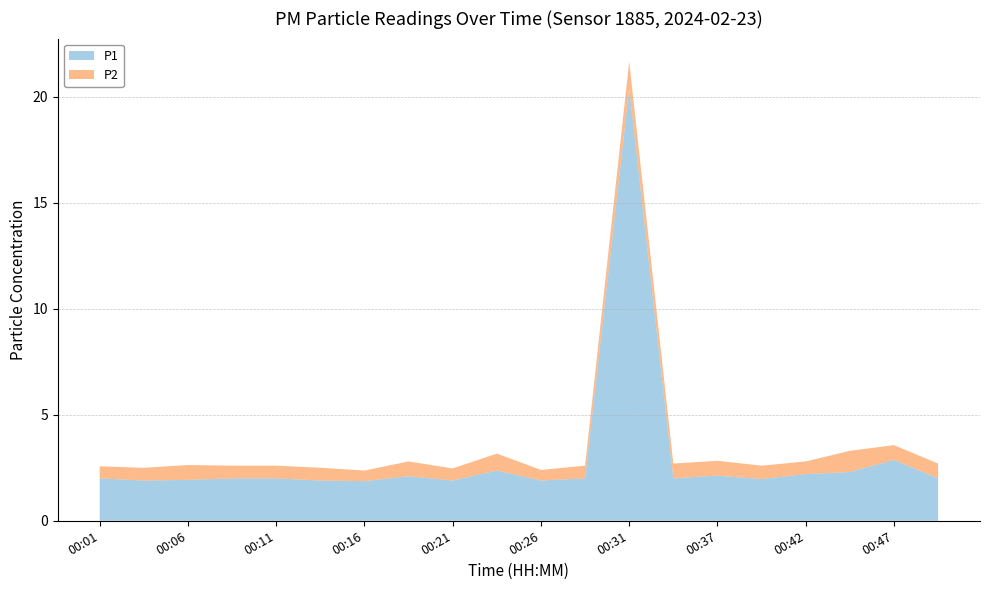

Reading left to right, list all the values displayed in this chart.

P1: 2.0	1.9	1.9	2.0	2.0	1.9	1.9	2.1	1.9	2.4	1.9	2.0	20.4	2.0	2.1	2.0	2.2	2.3	2.9	2.0
P2: 0.6	0.6	0.7	0.6	0.6	0.6	0.5	0.7	0.6	0.8	0.5	0.6	1.3	0.7	0.7	0.6	0.6	1.0	0.7	0.7